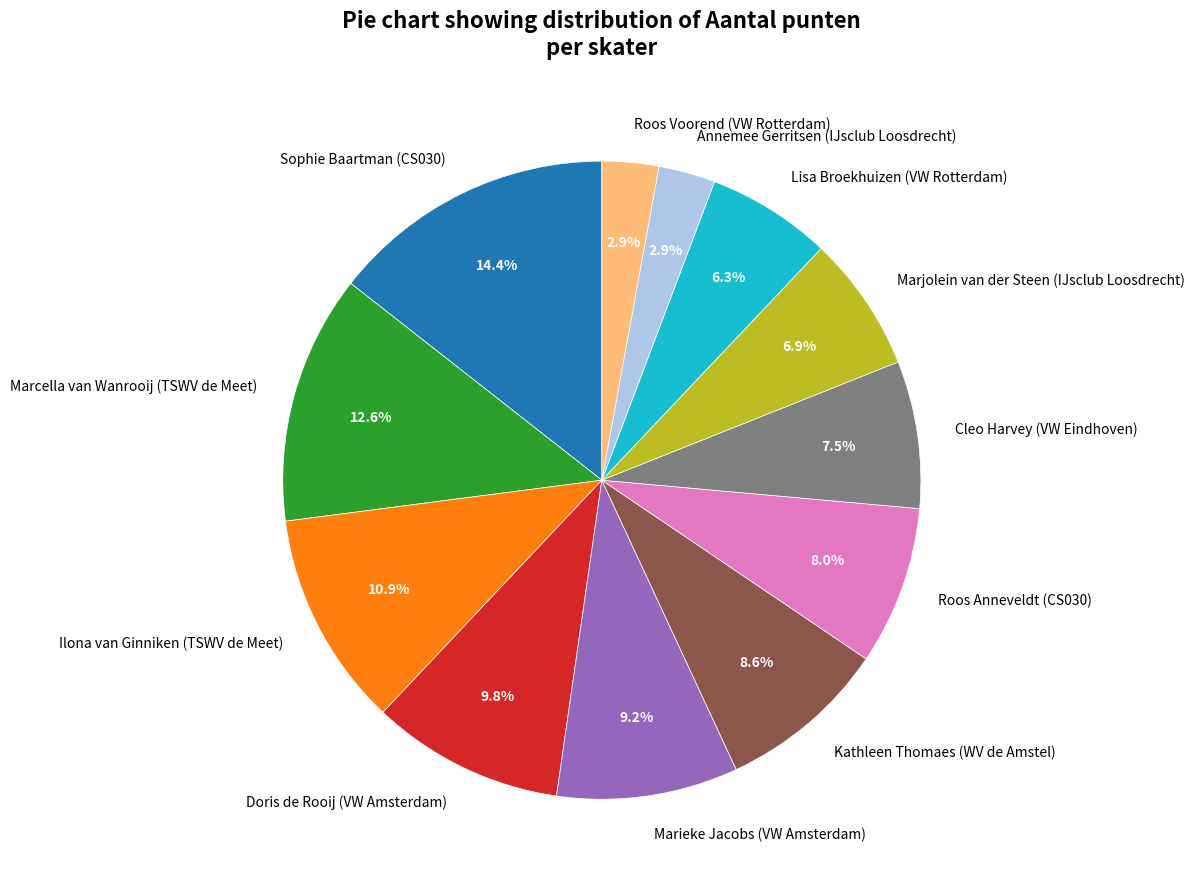

To the nearest percent, what is the difference between the largest and smallest slice percentages?

12%